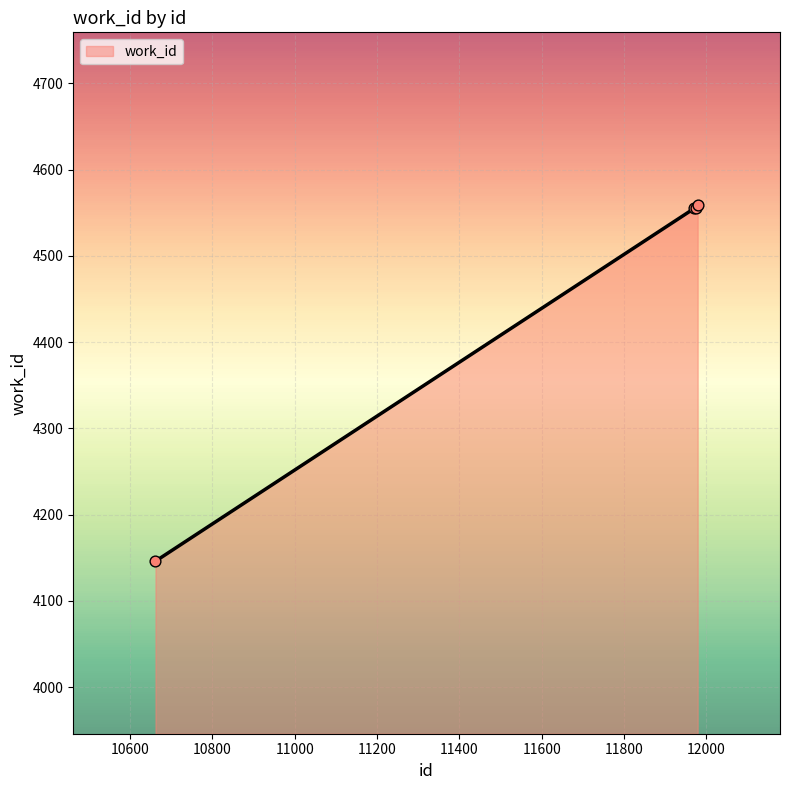

What is the difference between the maximum and minimum values?

413